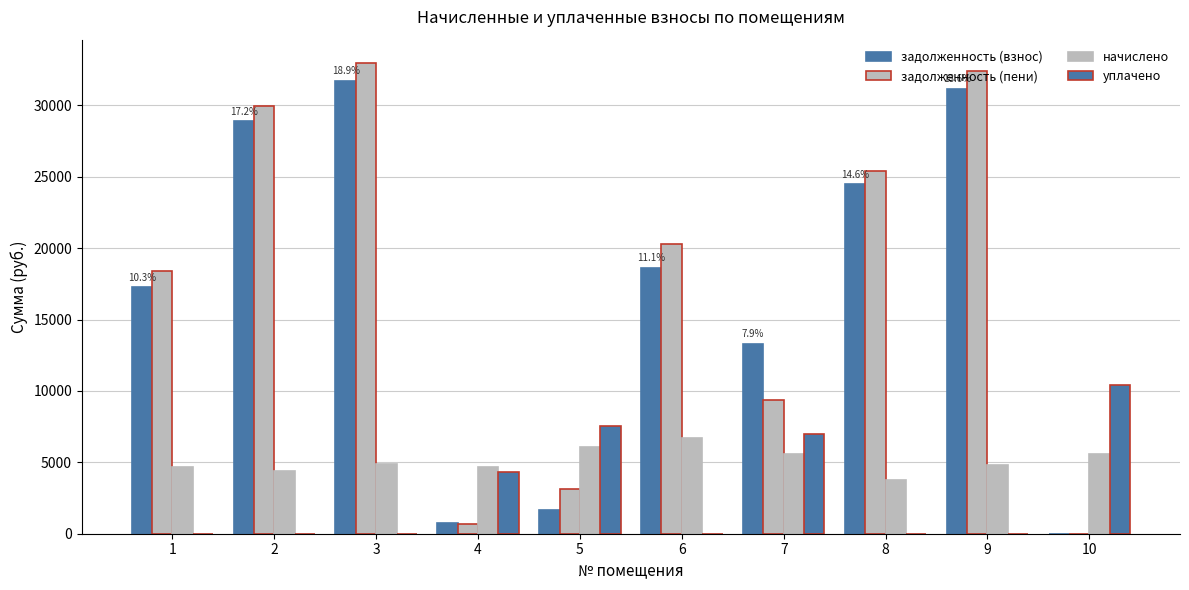

How many groups of bars are there?

10